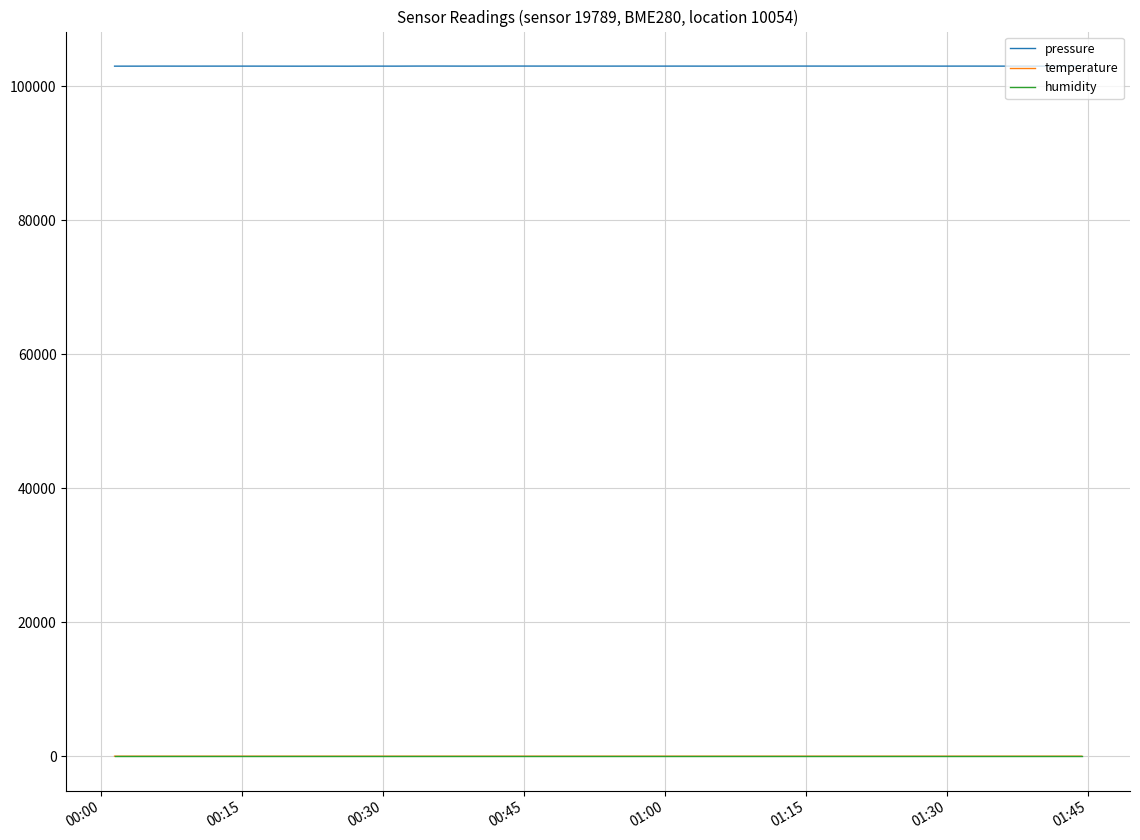

What is the sum of all pressure values?

4118735.8